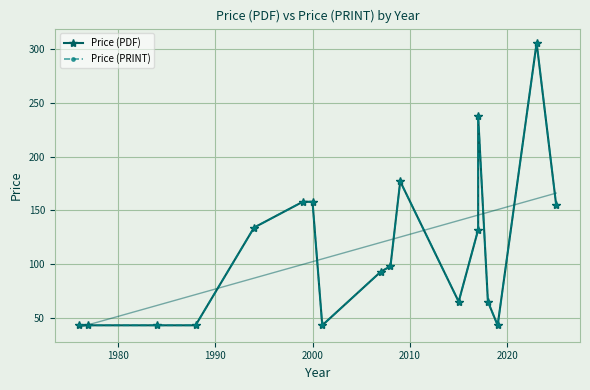

What is the smallest value displayed?

43.0